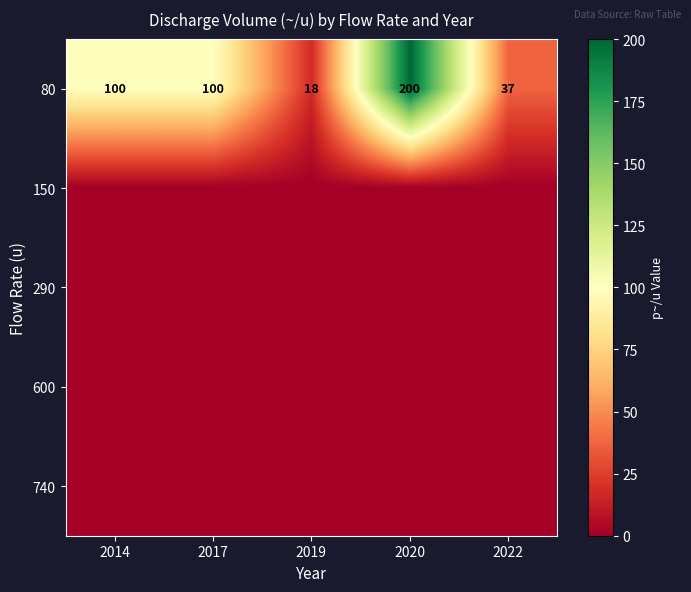

Count the 80 values in the range 37 to 100.

3